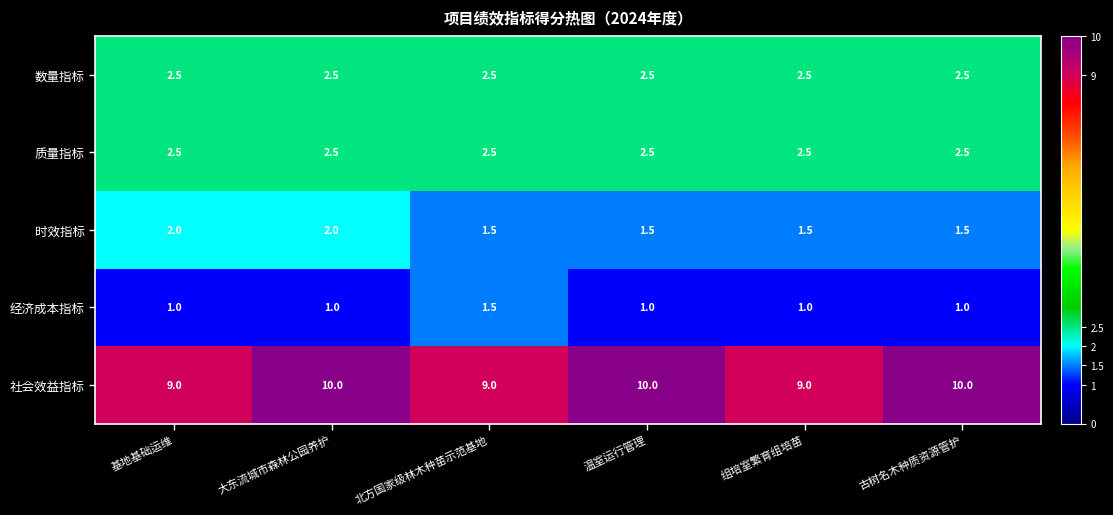

Count the 社会效益指标 values in the range 9 to 10.

6